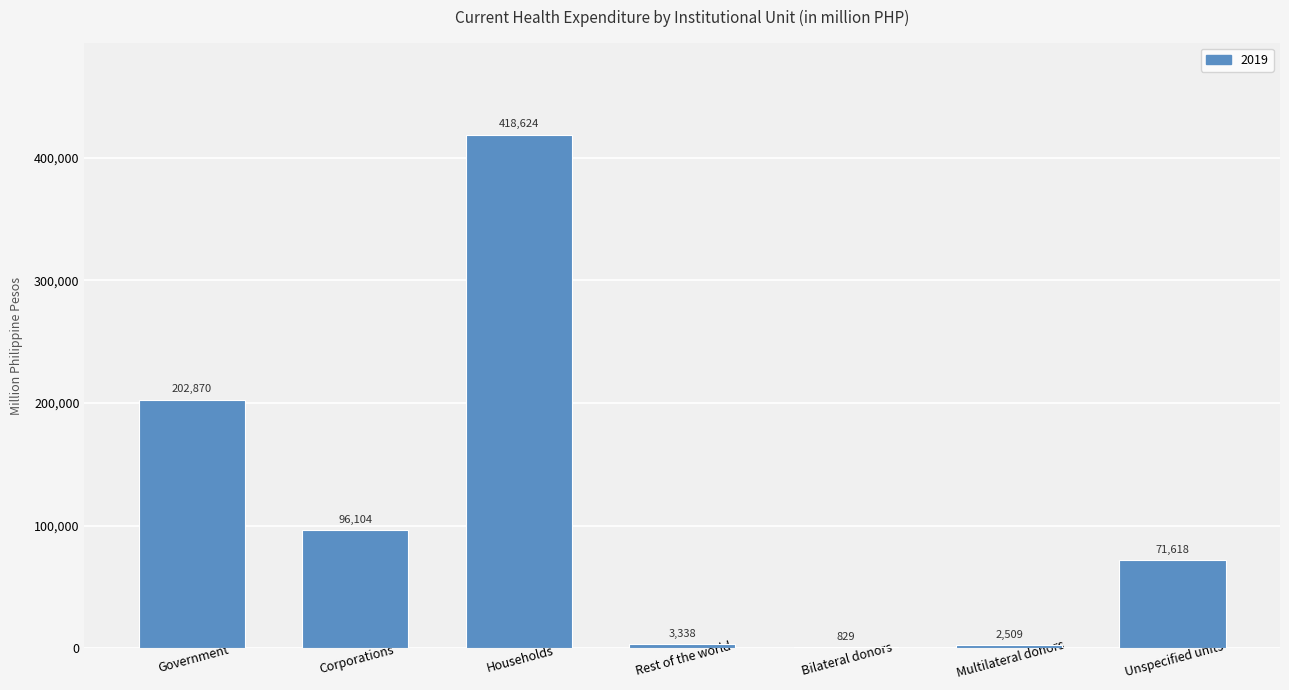

True or false: the data shows 315515 at Government.

False